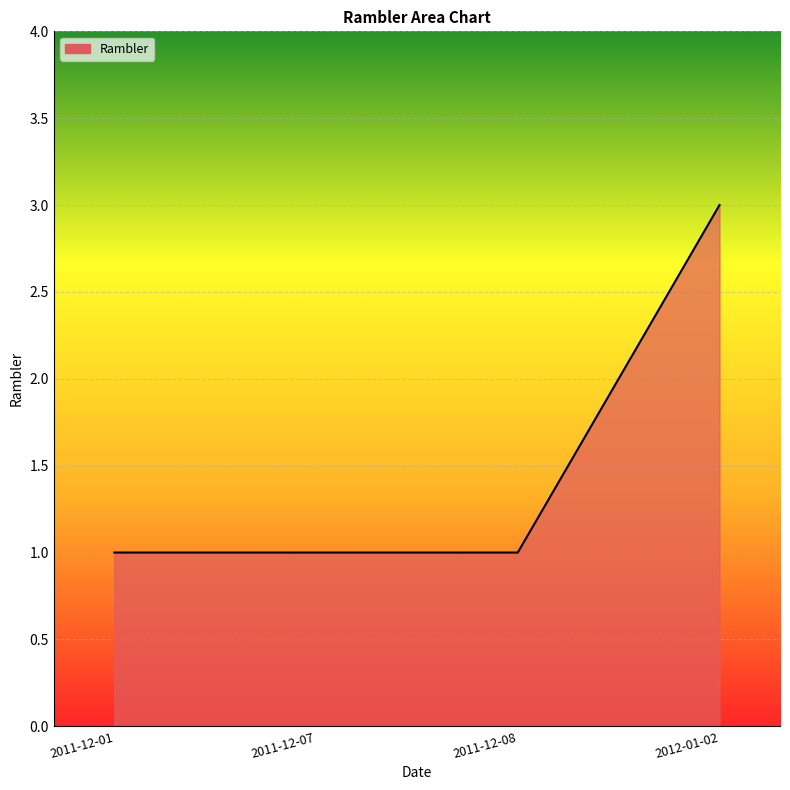

True or false: there are more than 1 points higher than both neighbors.

False